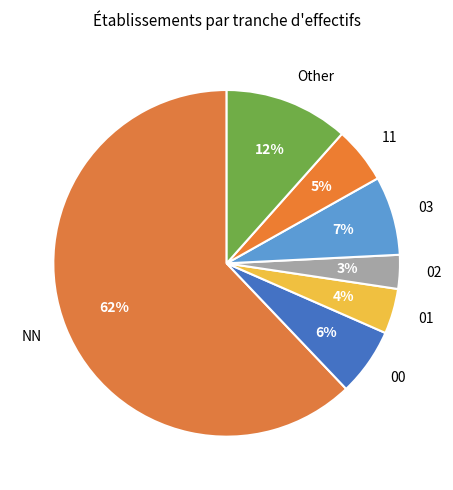

The 02 slice represents 3% of the pie. True or false?

True